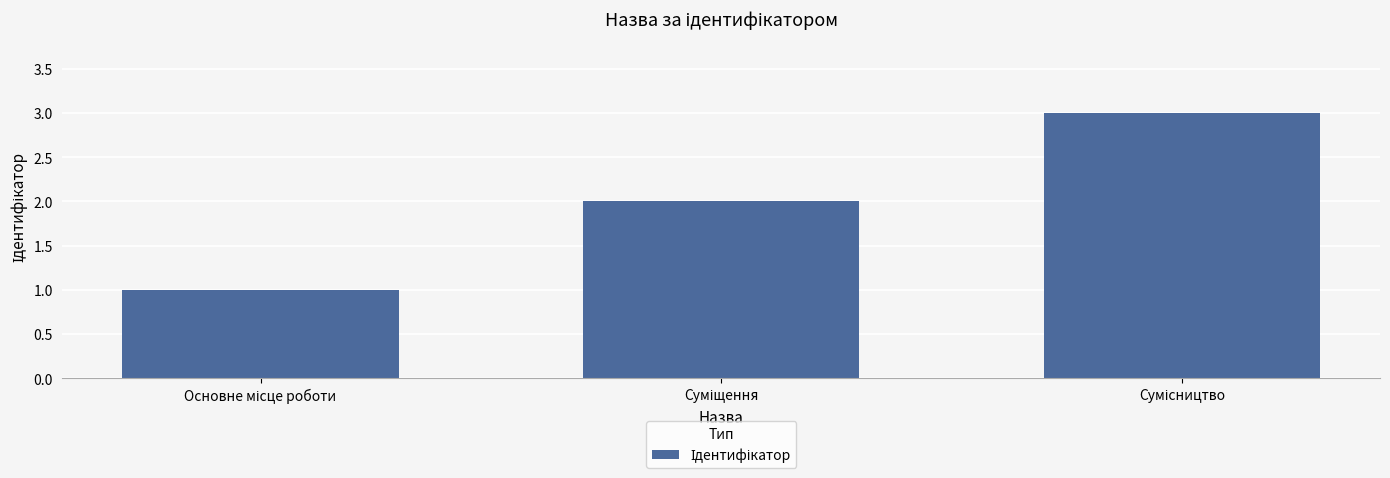

Reading left to right, transcribe all the data shown in this chart.

1	2	3